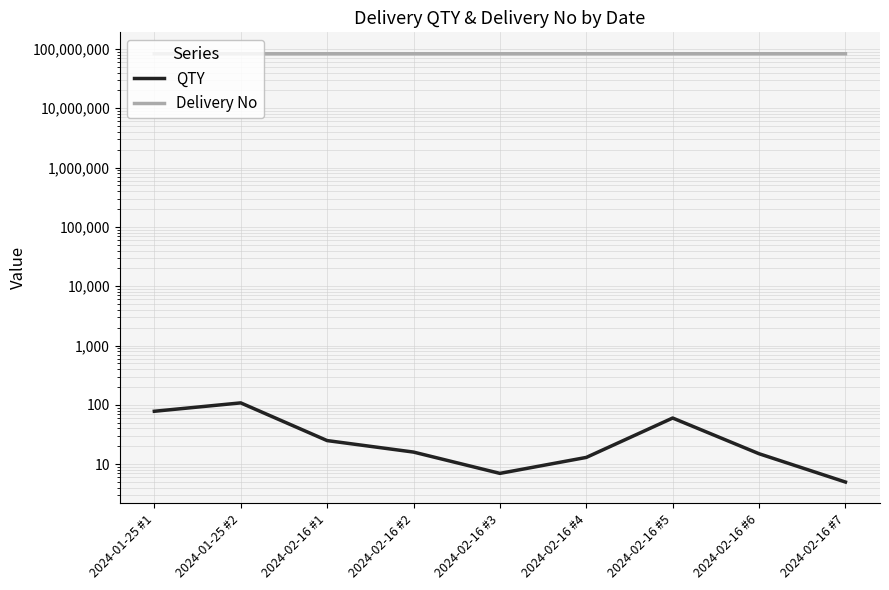

True or false: Delivery No and QTY cross at least once.

False